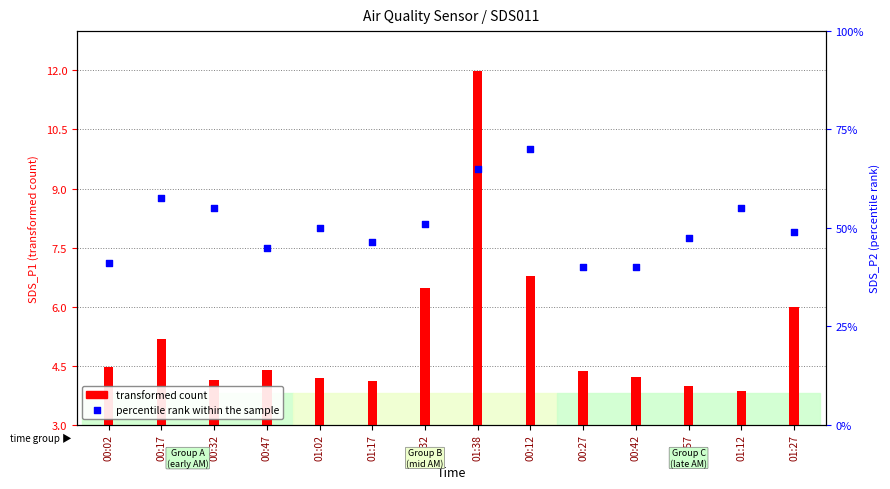

Between 00:42 and 00:17, which is larger?

00:17